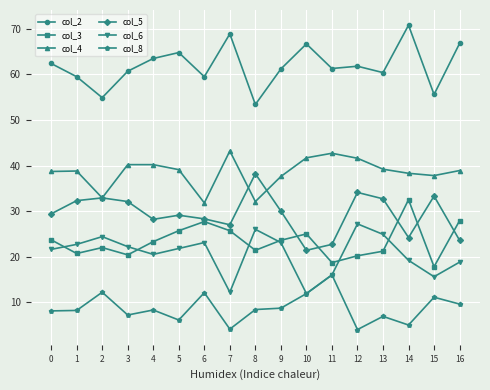

How many distinct data groups are displayed?

6